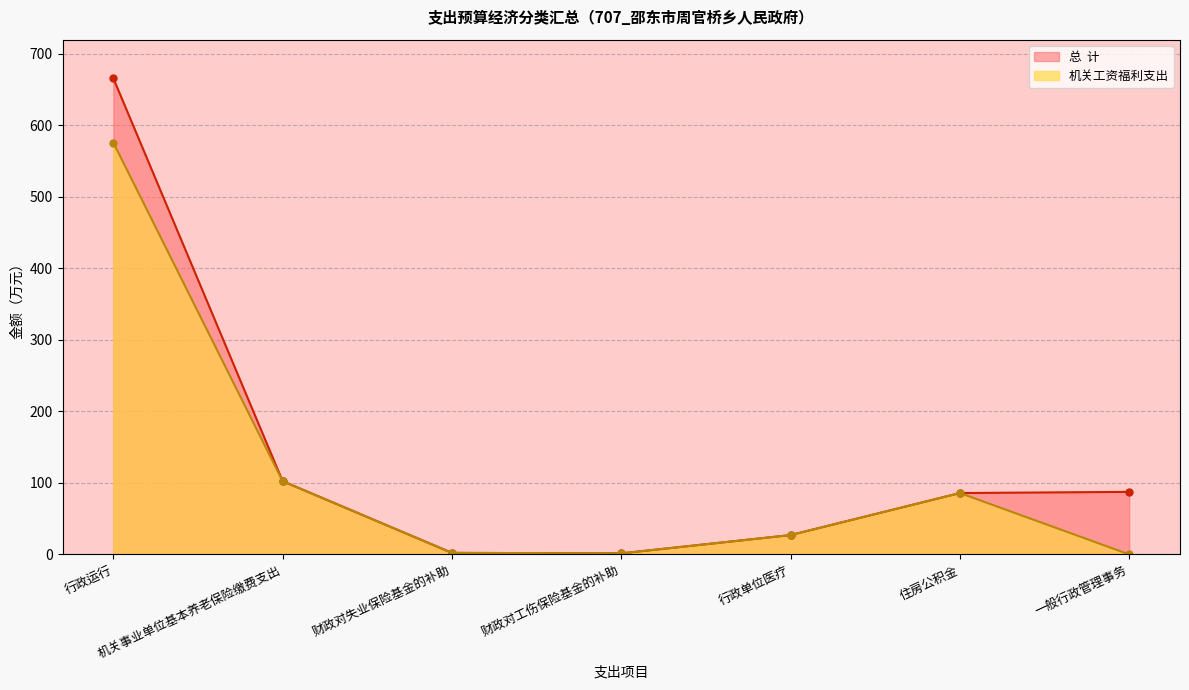

At how many categories does at least one series exceed 172?

1